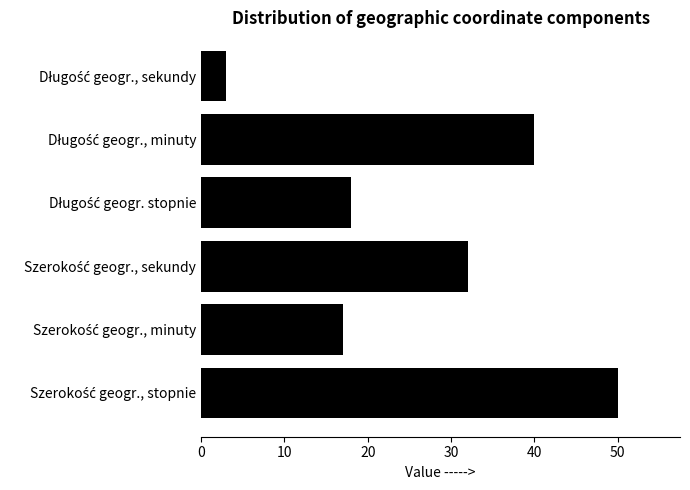

What is the difference between the second highest and minimum values?

37